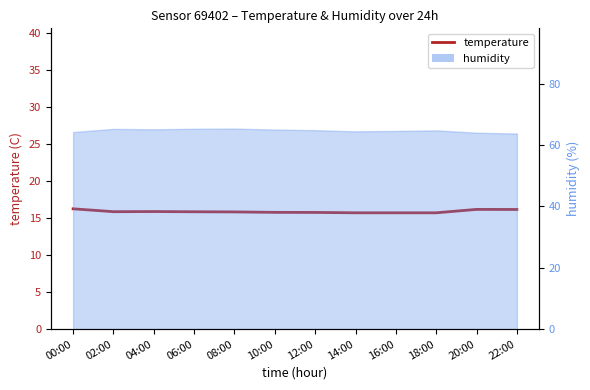

What is the minimum value shown in the chart?

15.7